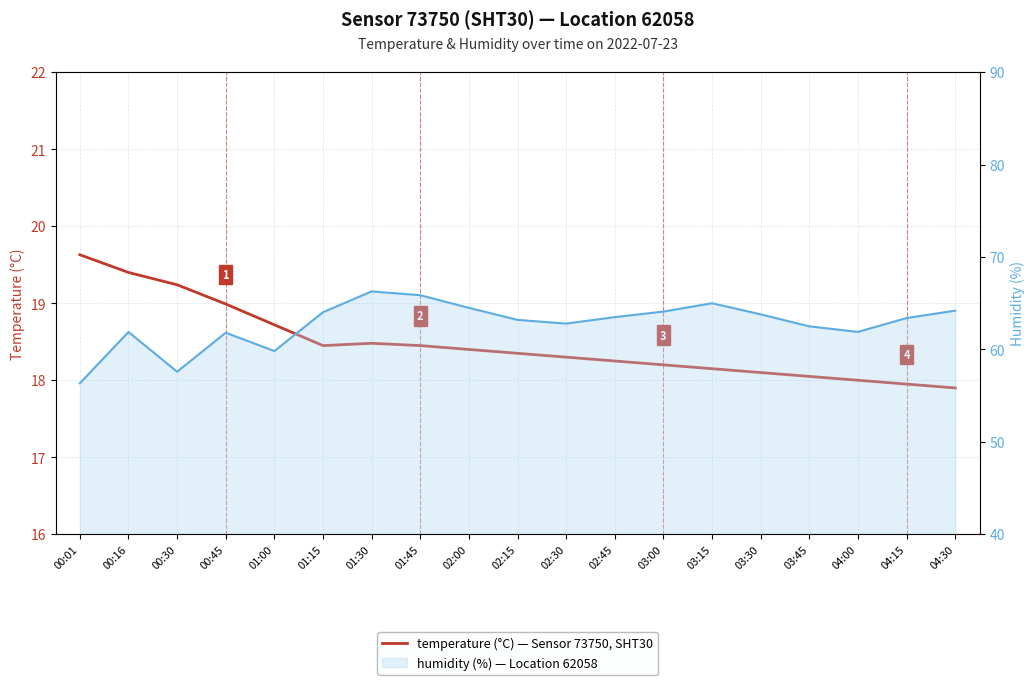

What is the difference between the maximum and minimum values in the humidity series?

9.9